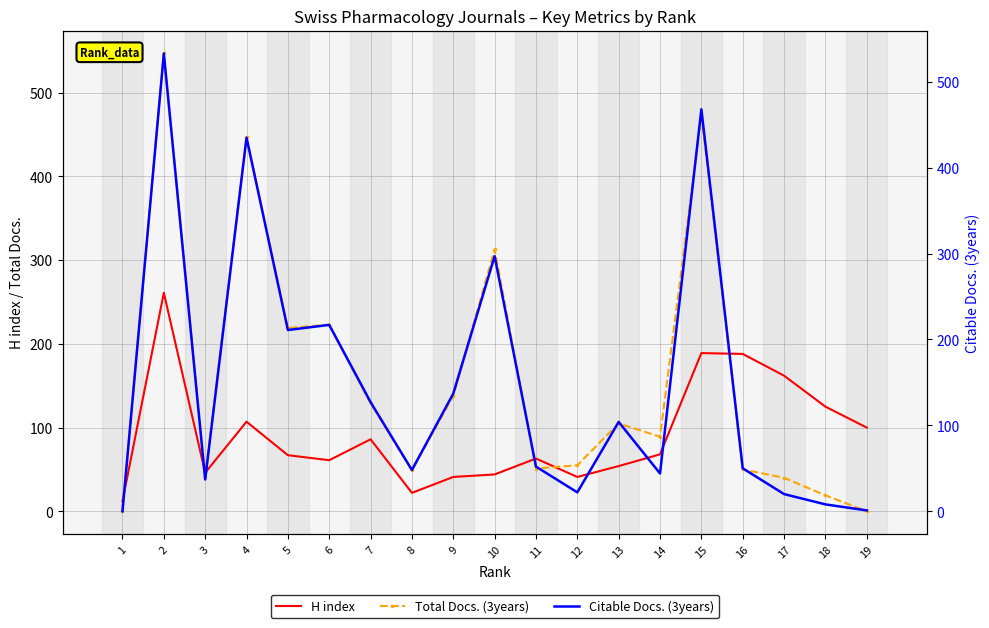

True or false: H index has more than 1 interior local peaks.

True